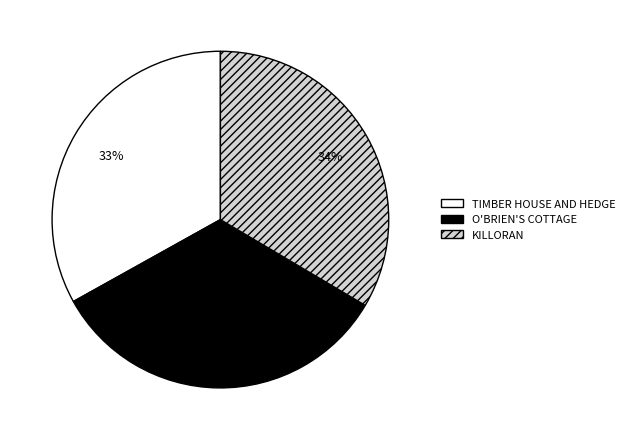

True or false: TIMBER HOUSE AND HEDGE accounts for 28% of the total.

False